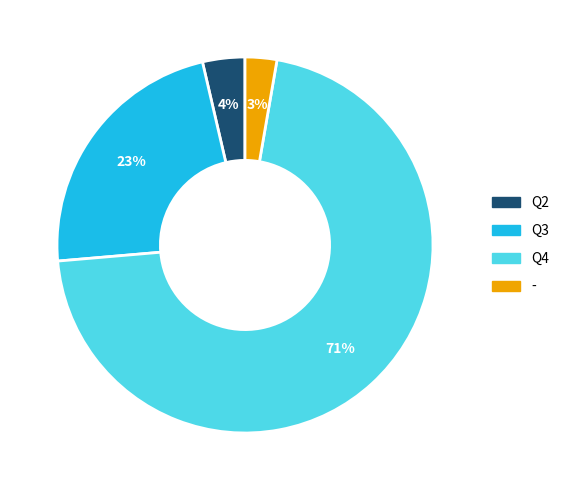

How many segments does this pie chart have?

4